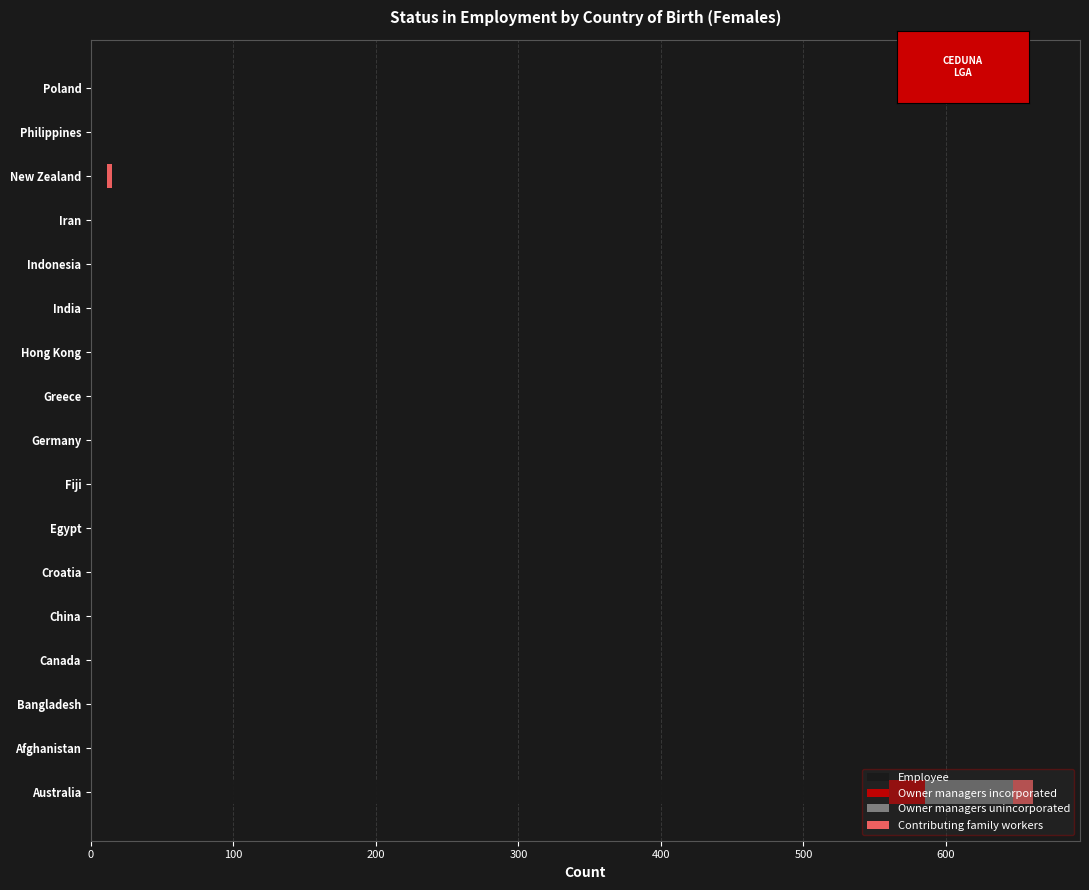

What are all the series names shown in the legend?

Employee, Owner managers incorporated, Owner managers unincorporated, Contributing family workers